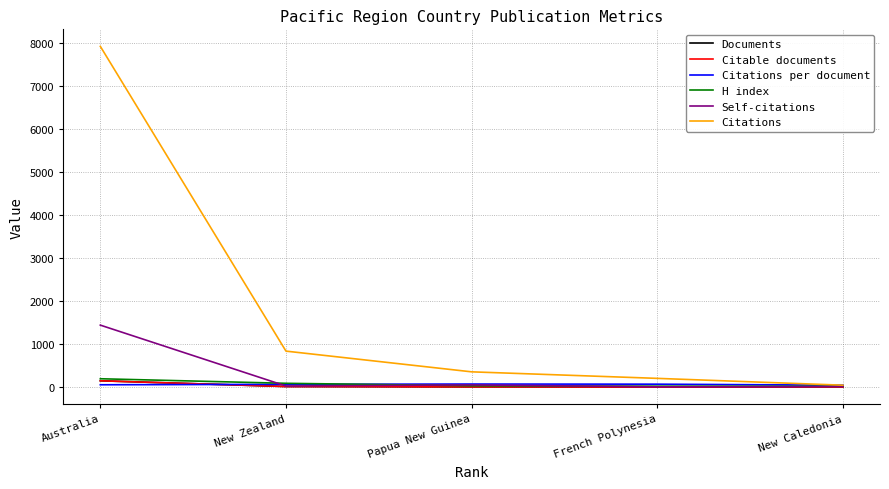

What is the maximum value for Citations per document?

71.0